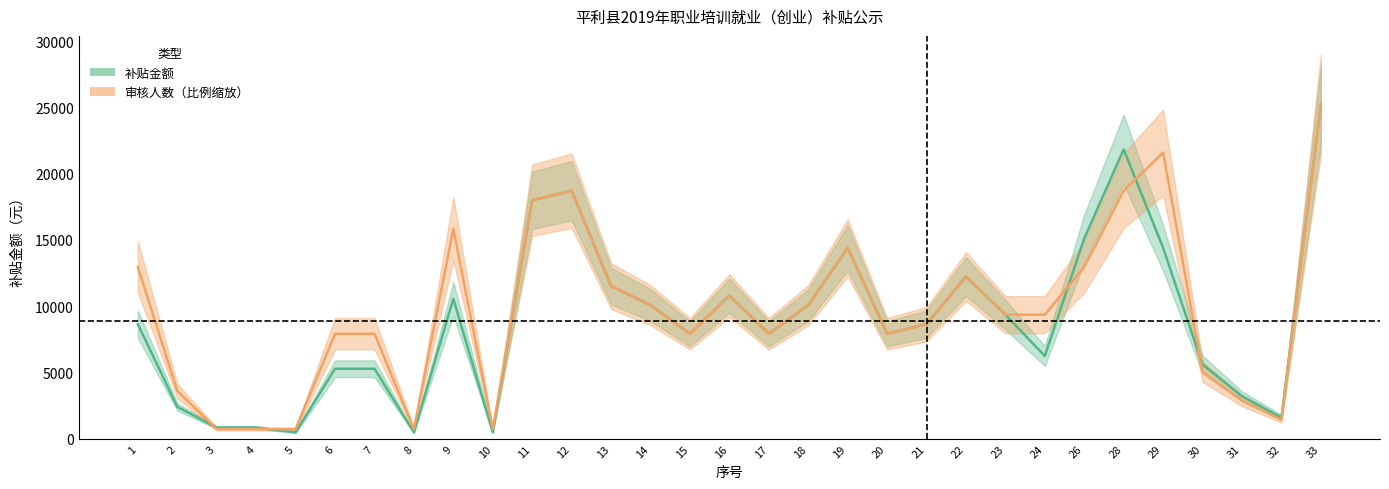

Reading right to left, transcribe all the data shown in this chart.

补贴金额: 25200.0	1600.0	3200.0	5600.0	14400.0	21840.0	15120.0	6240.0	9360.0	12240.0	8640.0	7920.0	14400.0	10080.0	7920.0	10800.0	7920.0	10080.0	11520.0	18720.0	18000.0	480.0	10560.0	480.0	5280.0	5280.0	480.0	840.0	840.0	2400.0	8640.0
审核人数: 25200.0	1440.0	2880.0	5040.0	21600.0	18720.0	12960.0	9360.0	9360.0	12240.0	8640.0	7920.0	14400.0	10080.0	7920.0	10800.0	7920.0	10080.0	11520.0	18720.0	18000.0	720.0	15840.0	720.0	7920.0	7920.0	720.0	720.0	720.0	3600.0	12960.0